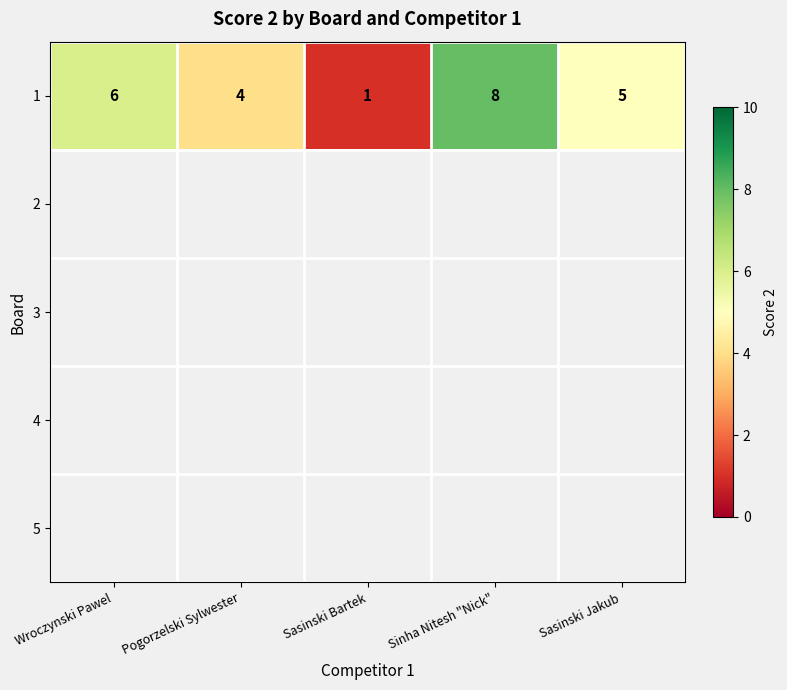

Which has a higher value, Sasinski Bartek or Sinha Nitesh "Nick"?

Sinha Nitesh "Nick"